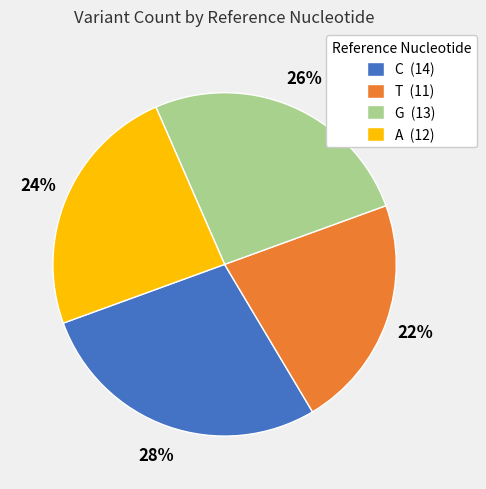

Rank the categories by value from lowest to highest.

T, A, G, C